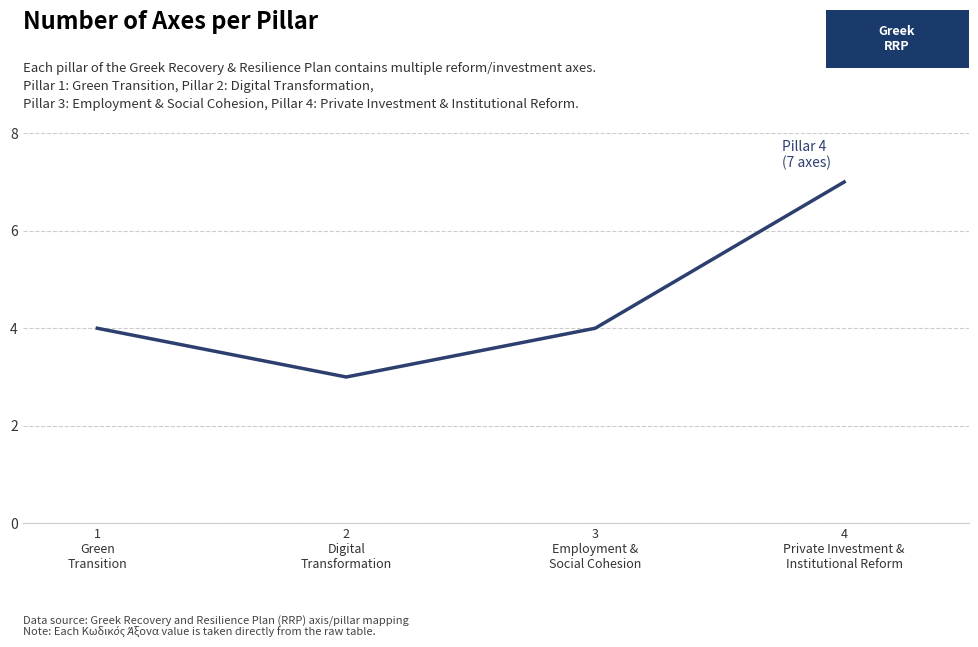

What is the sum of all values?

18